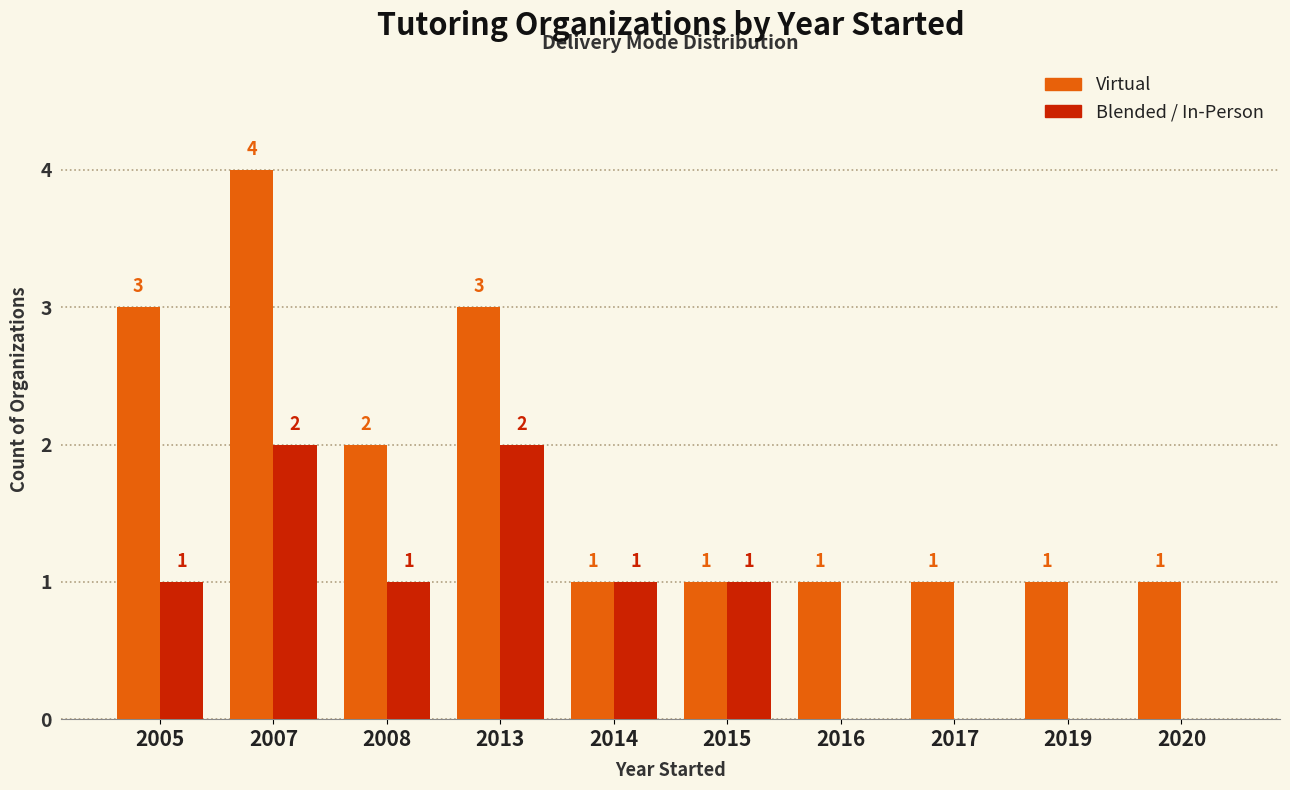

What is the sum of the Blended / In-Person values at 2013 and 2008?

3